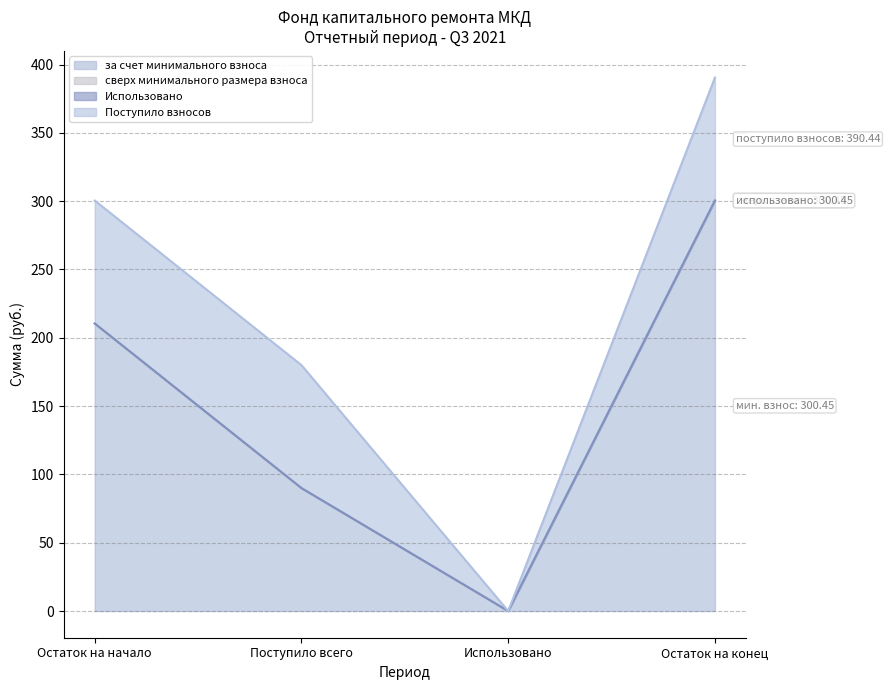

Reading left to right, extract all data points from this chart.

за счет минимального взноса: Остаток на начало=210.5	Поступило всего=90.0	Использовано=0.0	Остаток на конец=300.4
сверх минимального размера взноса: Остаток на начало=0.0	Поступило всего=0.0	Использовано=0.0	Остаток на конец=0.0
Использовано: Остаток на начало=0.0	Поступило всего=0.0	Использовано=0.0	Остаток на конец=0.0
Поступило взносов: Остаток на начало=90.0	Поступило всего=90.0	Использовано=0.0	Остаток на конец=90.0